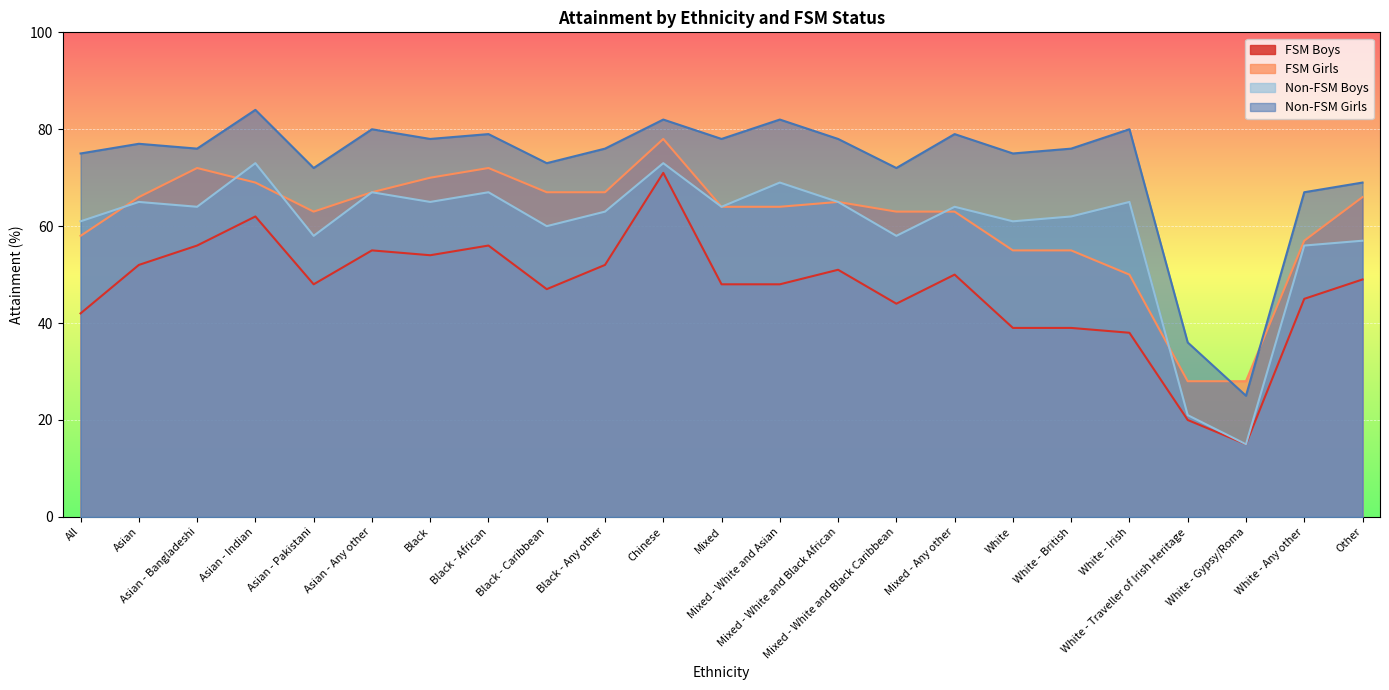

True or false: Non-FSM Boys and Non-FSM Girls intersect in this chart.

False